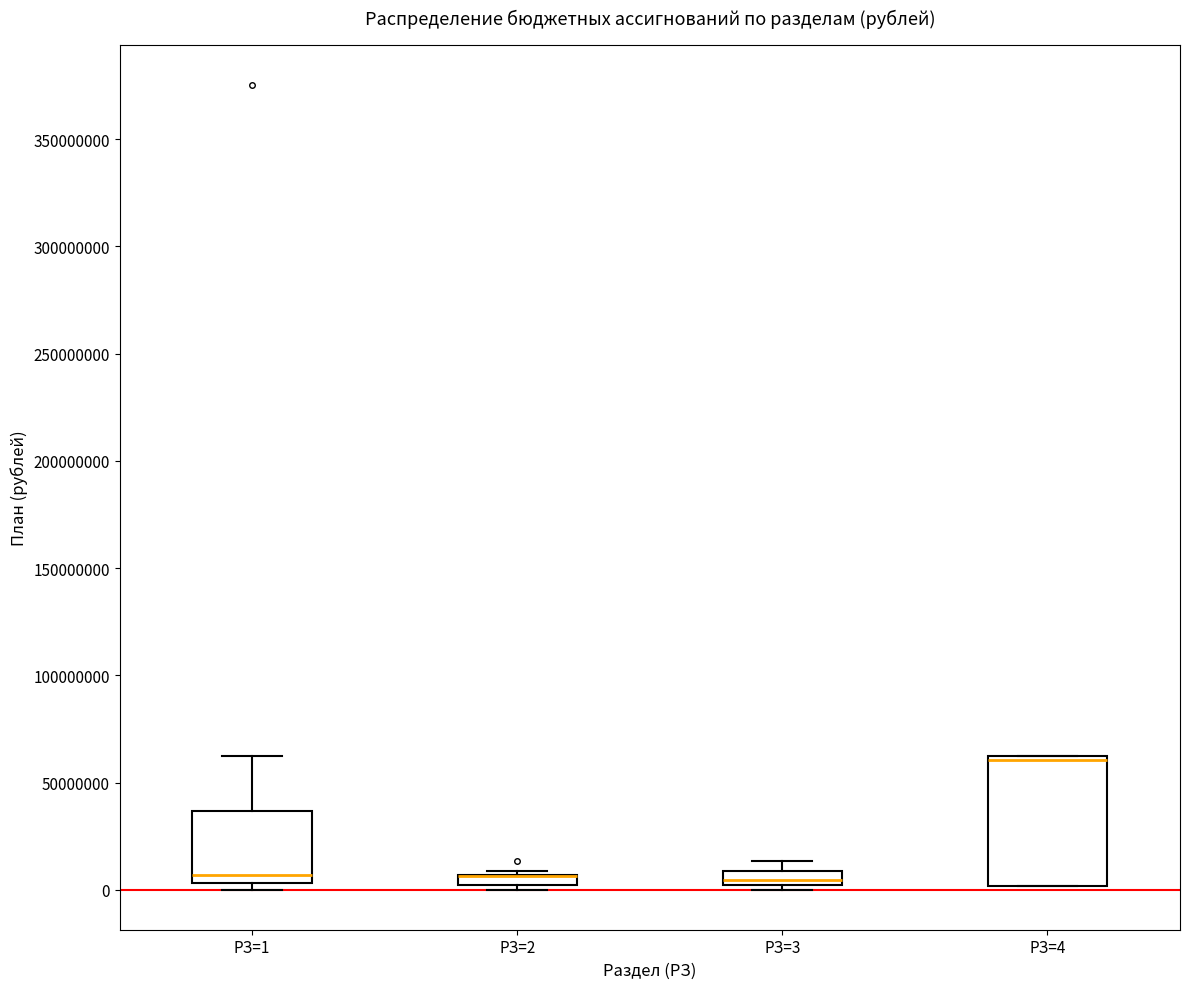

Which box is the tallest, from its lower edge to its upper edge?

РЗ=4